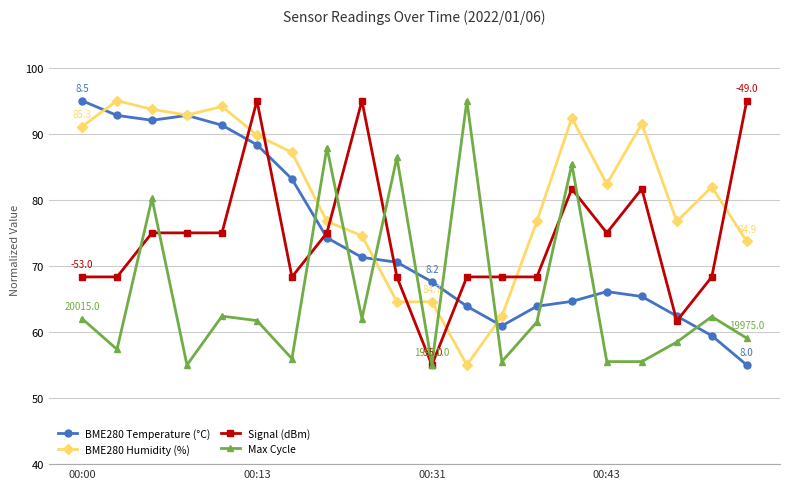

What is the smallest value displayed?

55.0